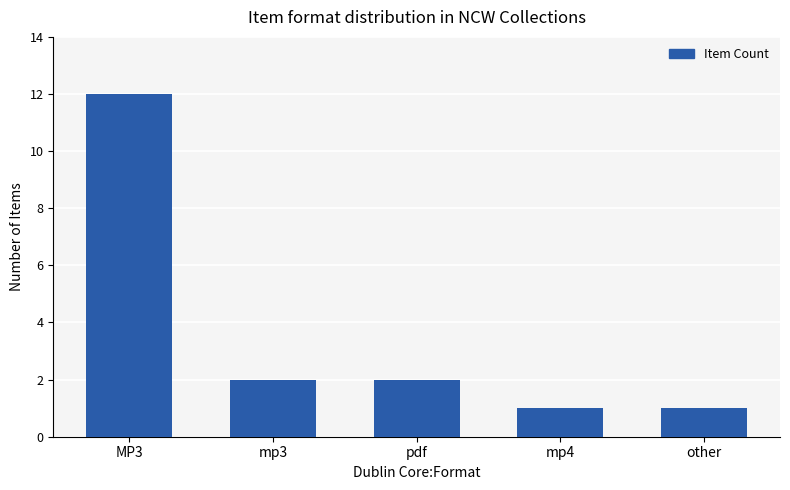

Is it true that the value at MP3 is 3?

False